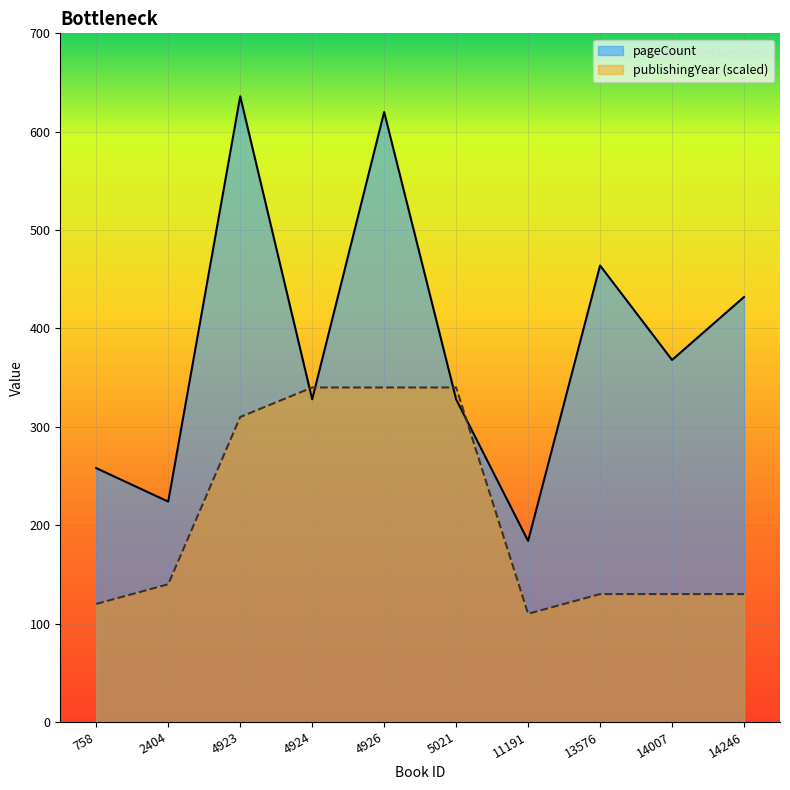

Which series ends up on top after the final intersection of pageCount and publishingYear?

pageCount